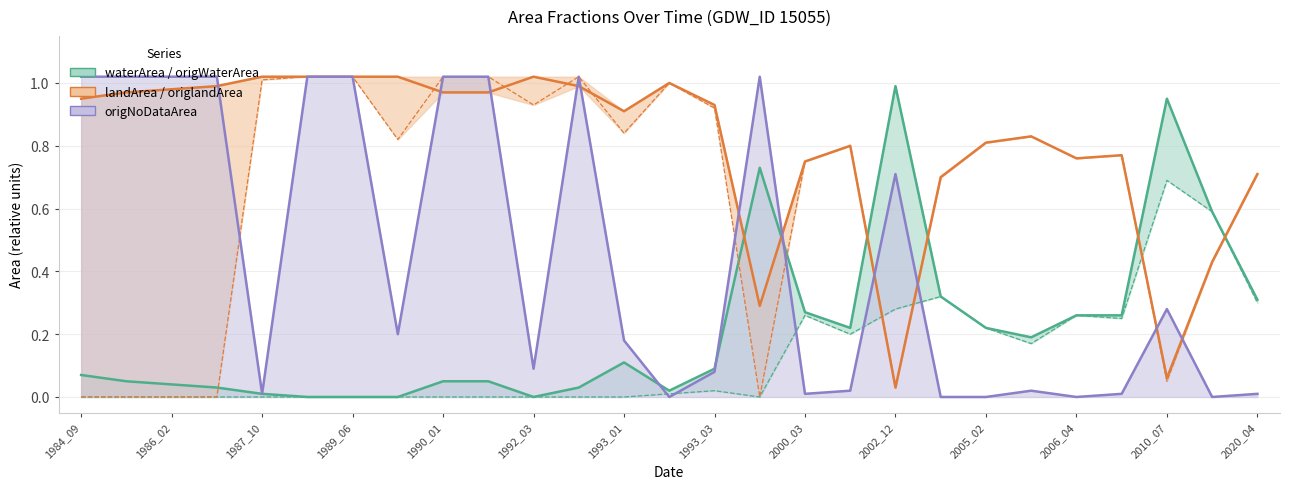

What is the value of the origNoDataArea point at the 7th from the left?

1.0